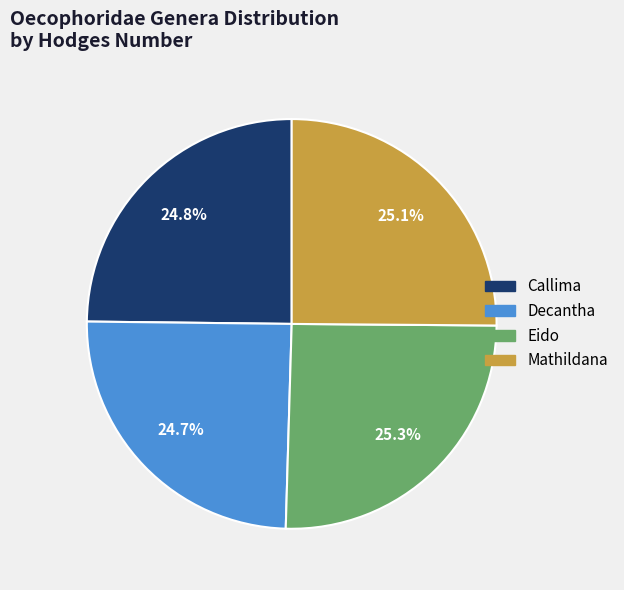

Does any single category account for the majority?

No